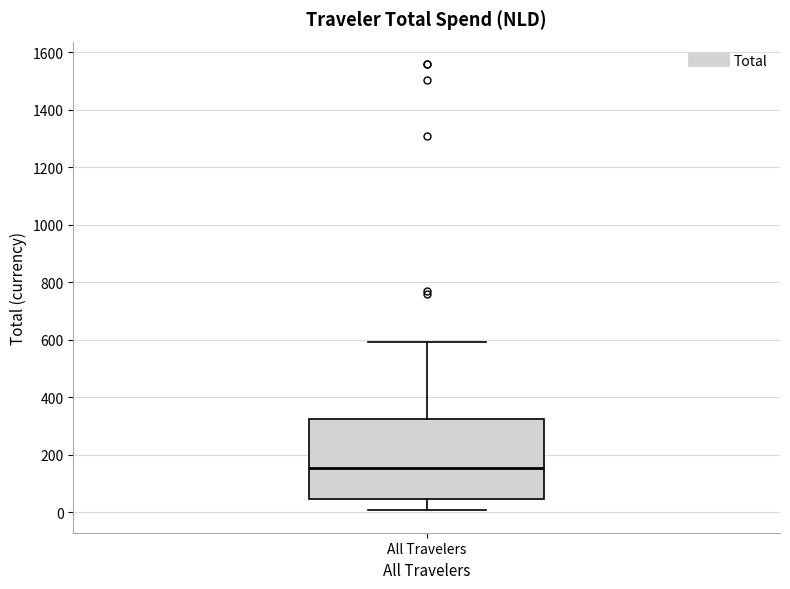

Read this box plot against the y-axis: the position of the median line, the range covered by the box, and the ends of both whiskers. The values are not printed on the chart, so give them approximately, as read against the axis.

median 160, box 40 to 320, whiskers 0 to 600